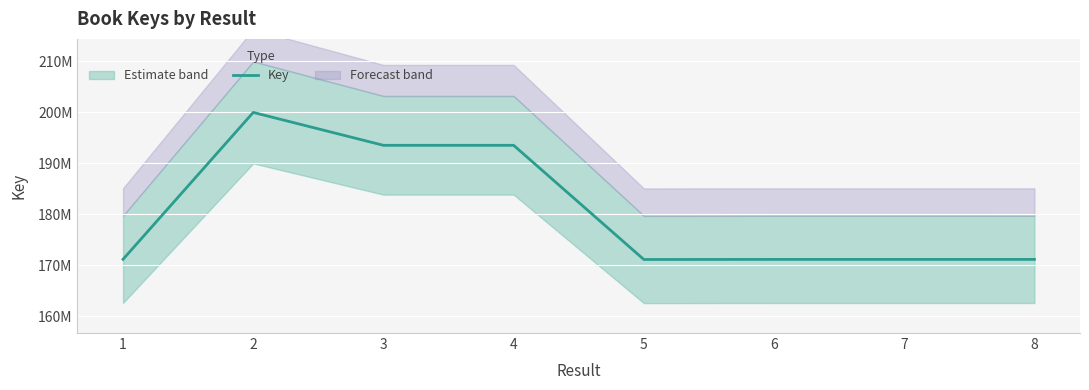

At which label is the value closest to 185528325?

4